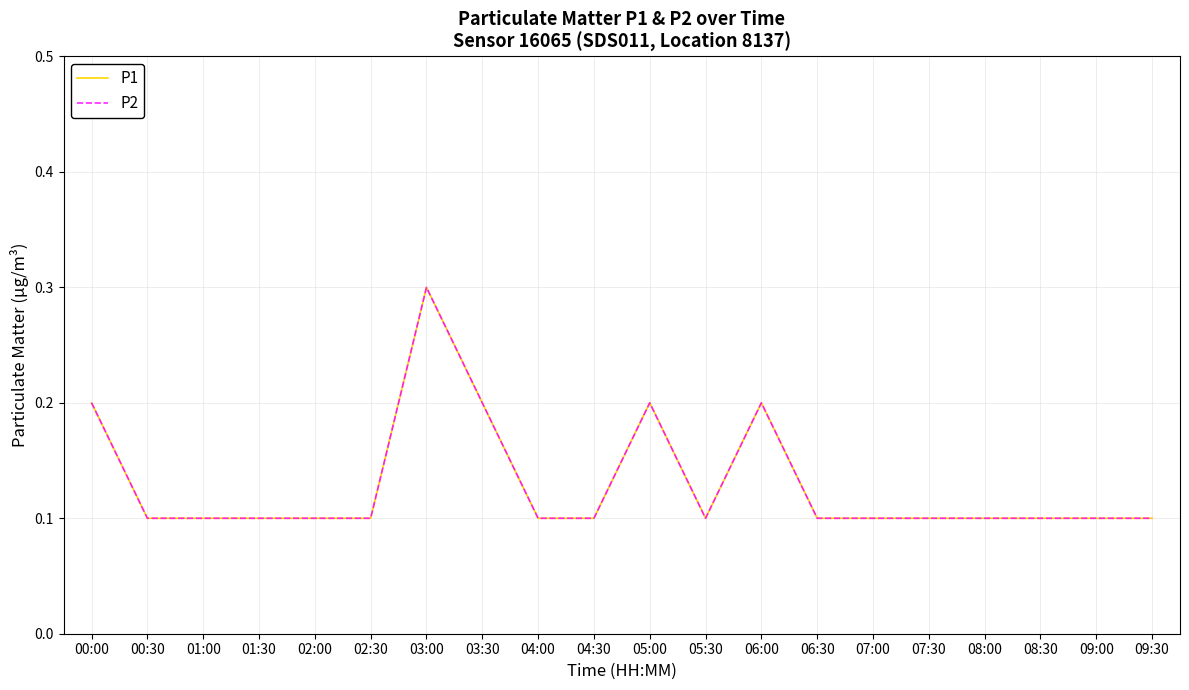

Does the chart have visible grid lines?

Yes